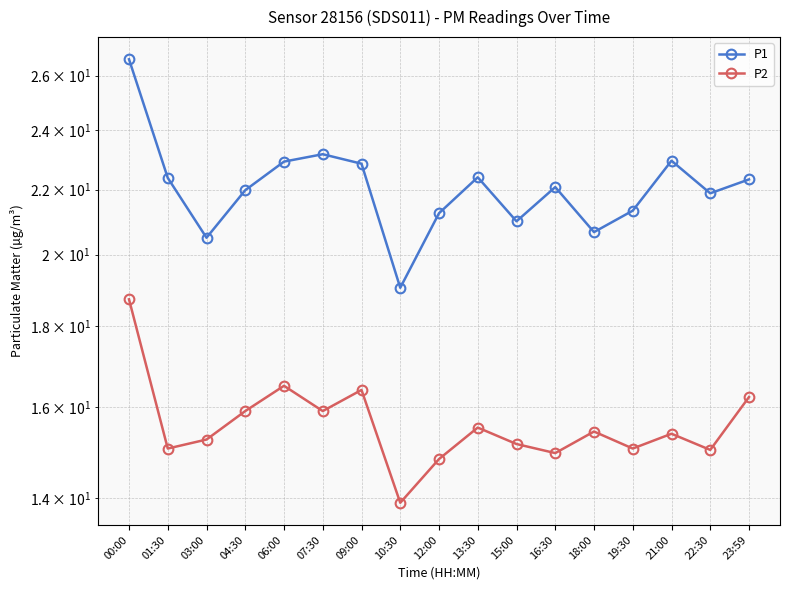

Which series has the widest spread of values?

P1